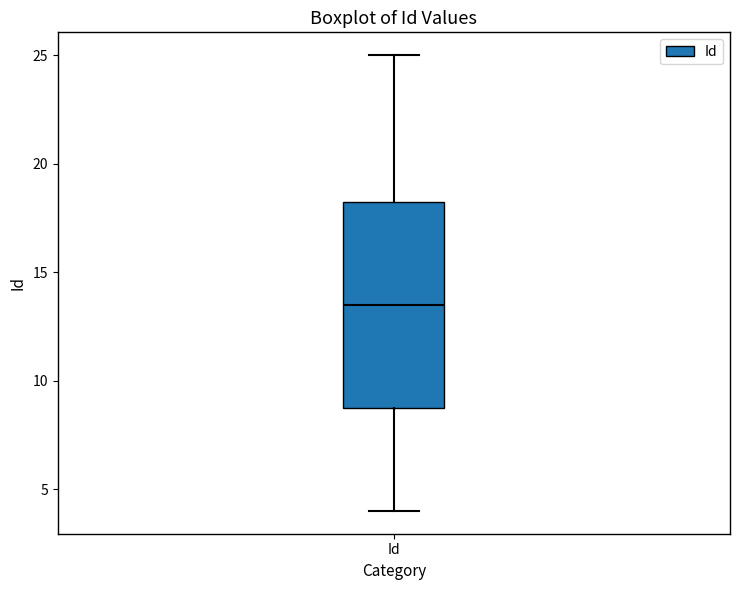

Transcribe this box plot: give where the median line is, the range the box spans, and where the two whiskers end, as read against the y-axis. The values are not printed on the chart, so give them approximately, as read against the axis.

median 13.5, box 9.0 to 18.5, whiskers 4.0 to 25.0